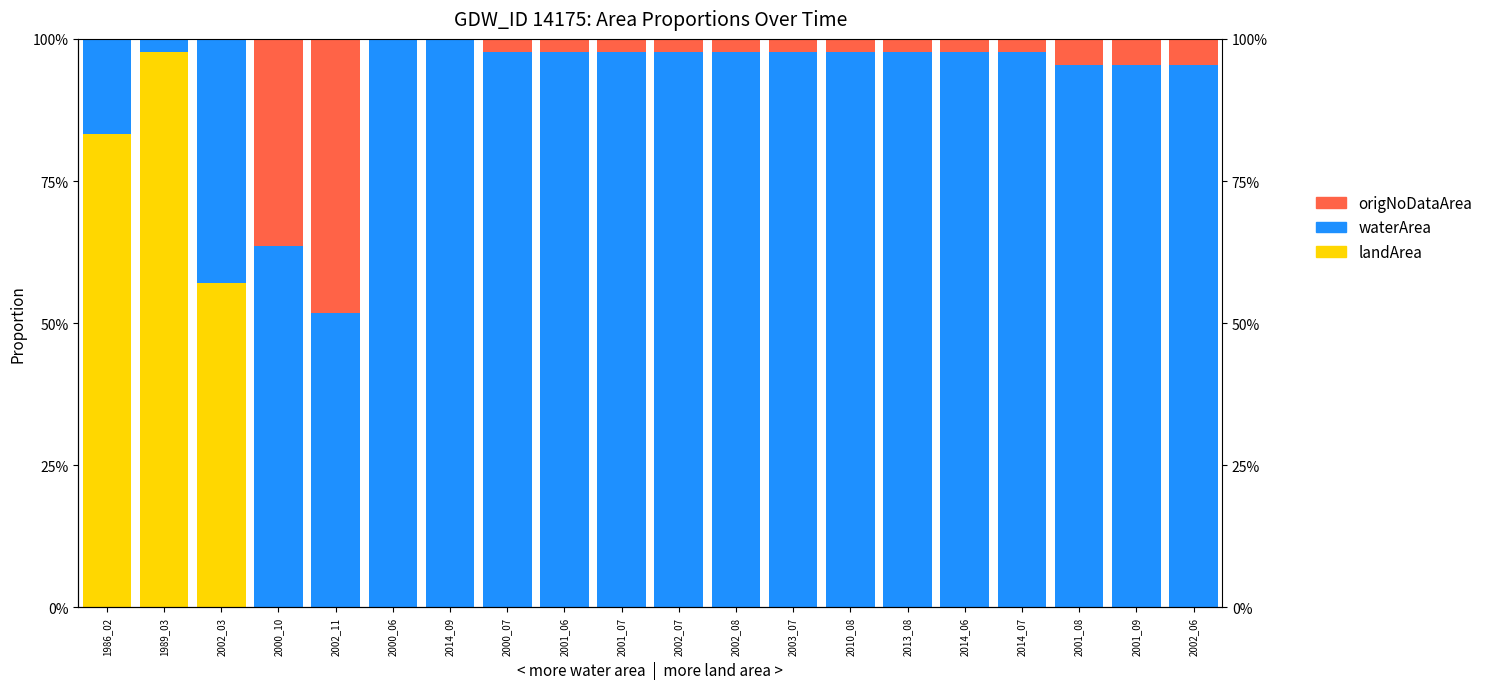

What is the label of the 10th bar from the left?

2001_07